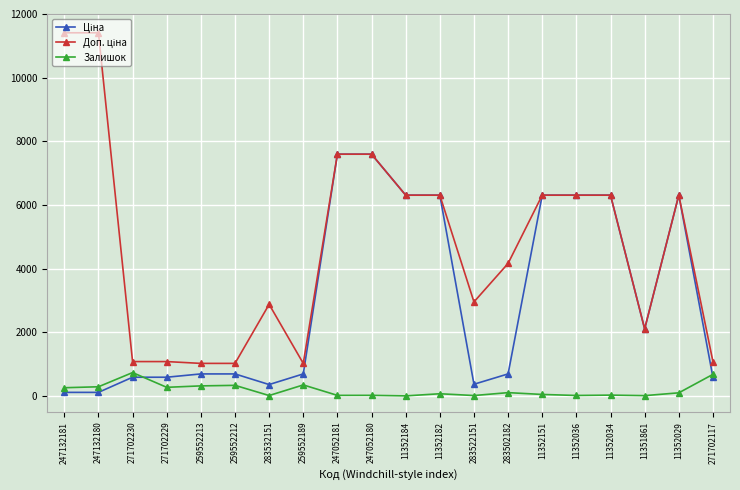

What is the greatest value displayed?

11410.0